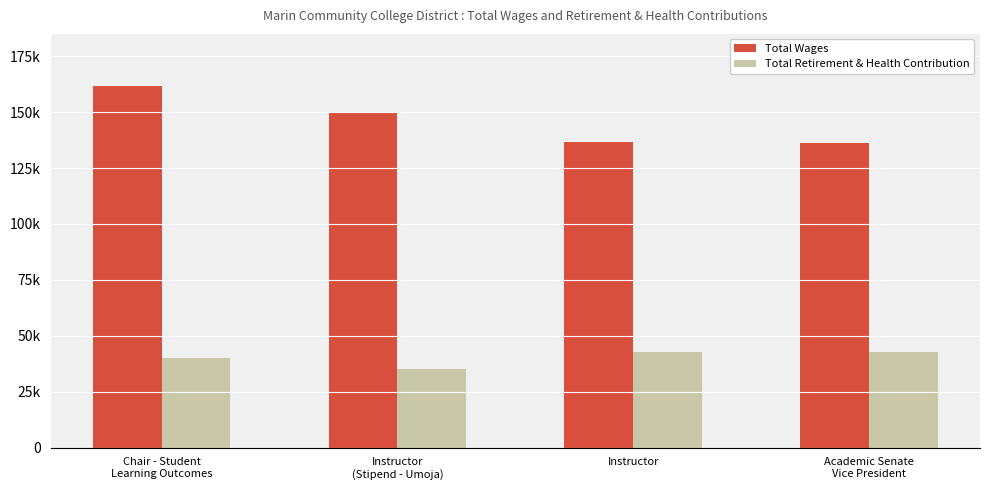

At which label is Total Wages closest to 148868?

Instructor
(Stipend - Umoja)